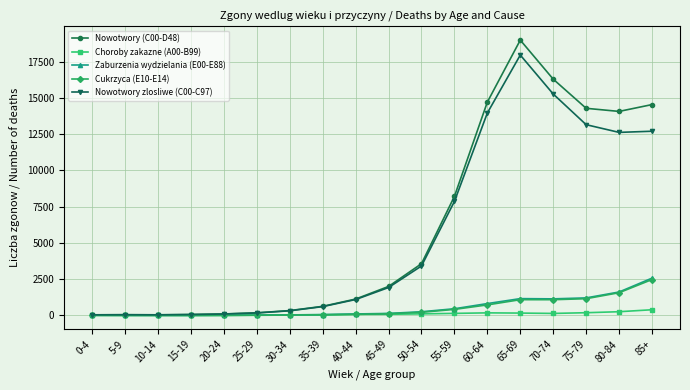

At how many categories does at least one series exceed 6730?

7